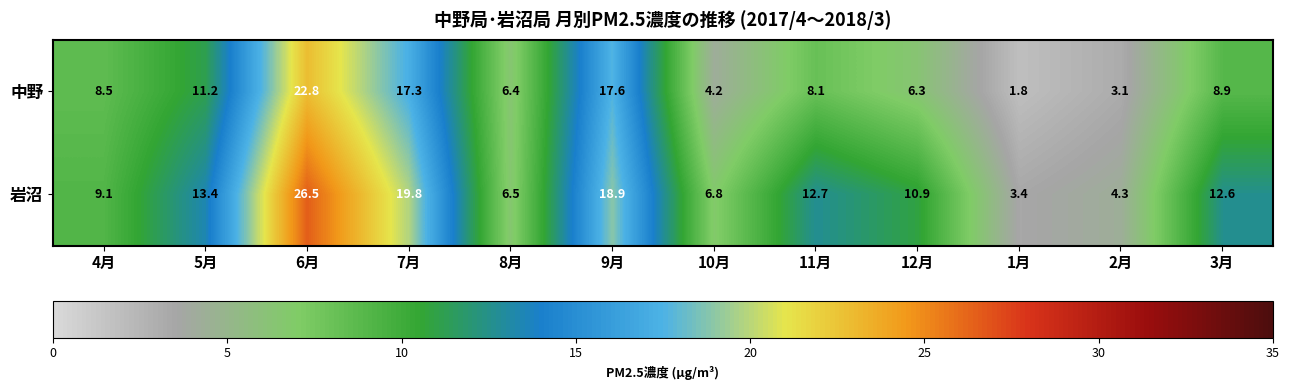

Is it true that 中野 equals 1.2 at 10月?

False